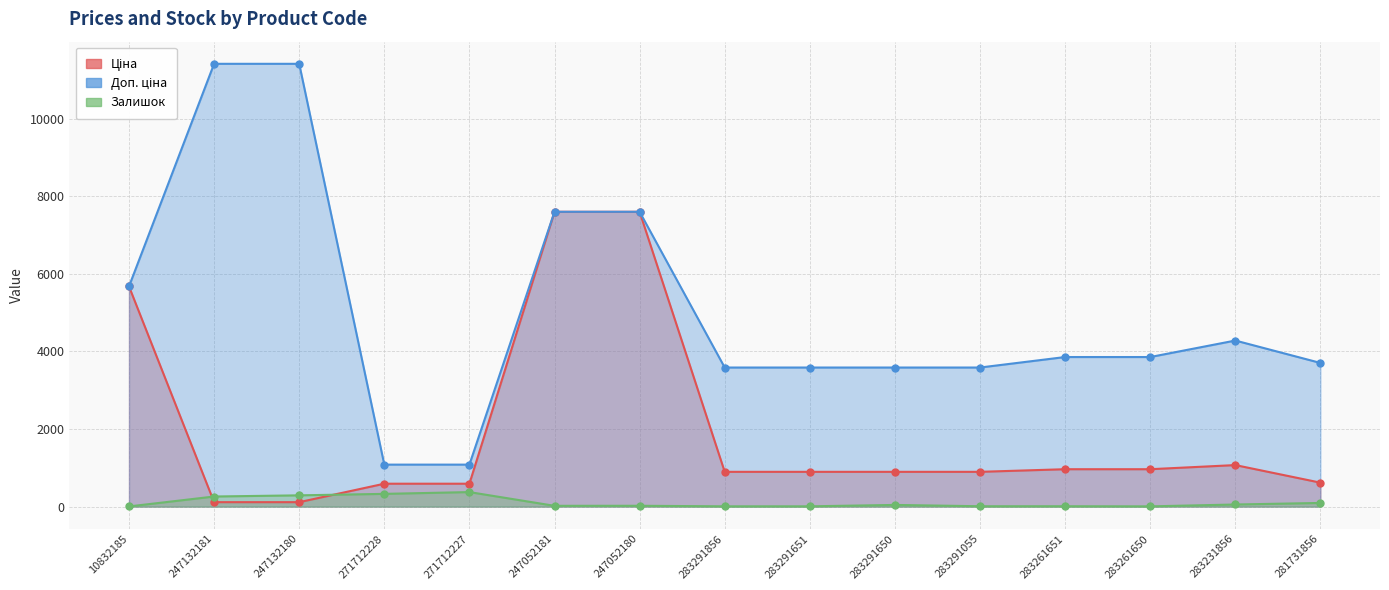

At 283291650, list the series in order from largest to smallest.

Доп. ціна, Ціна, Залишок